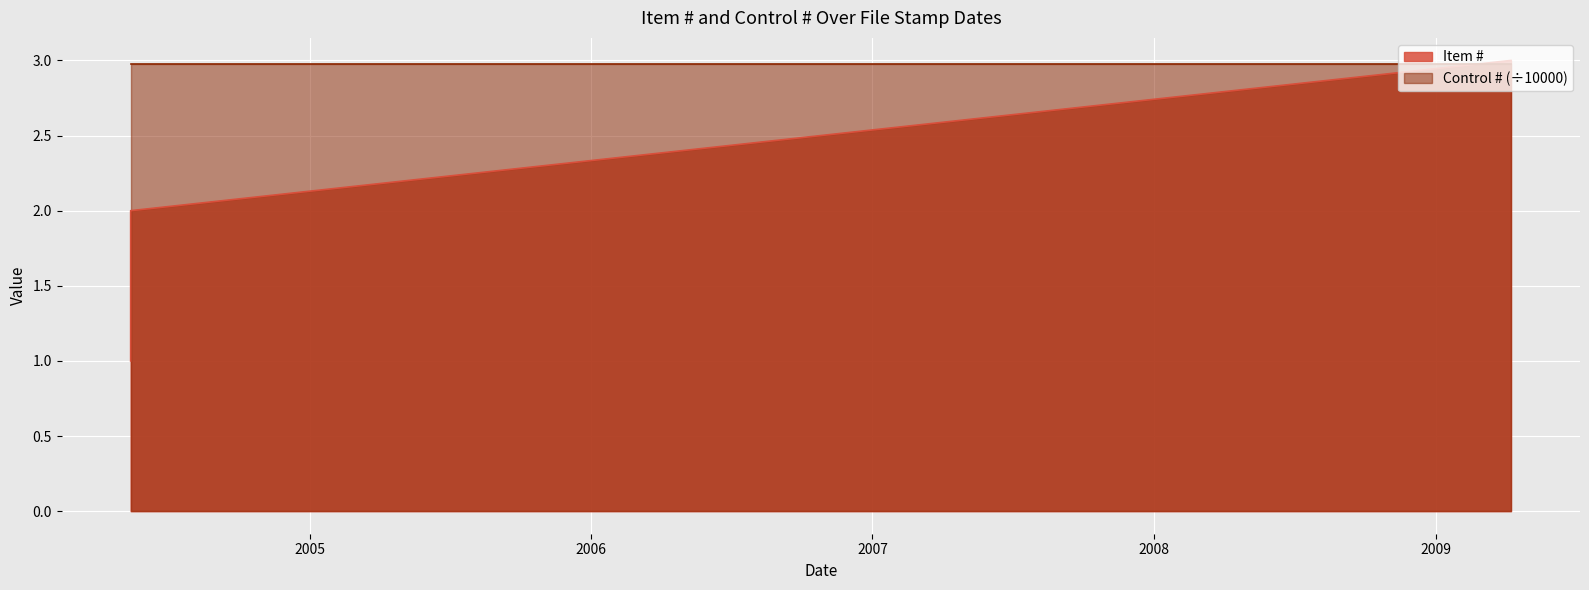

What is the value of the 3rd point from the left?

3